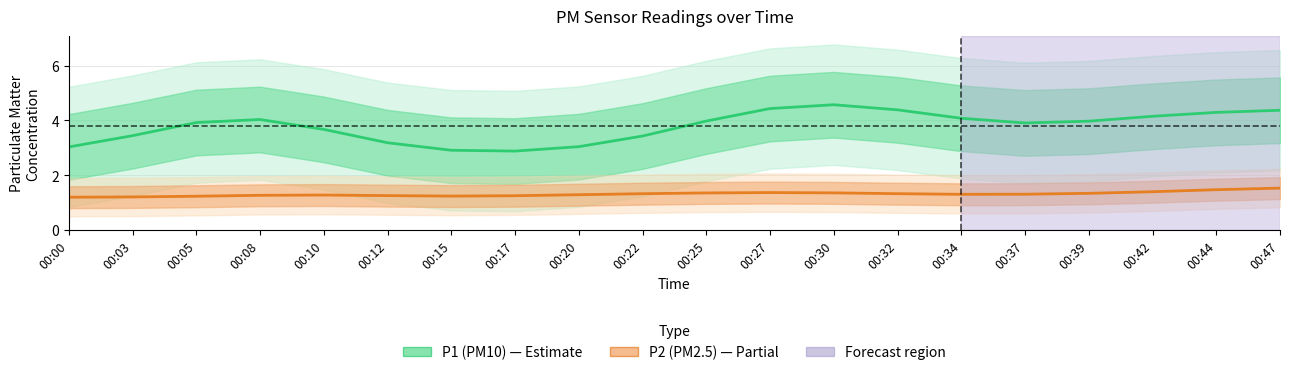

What is the difference between the second highest and minimum values in the P2 (PM2.5) series?

0.3